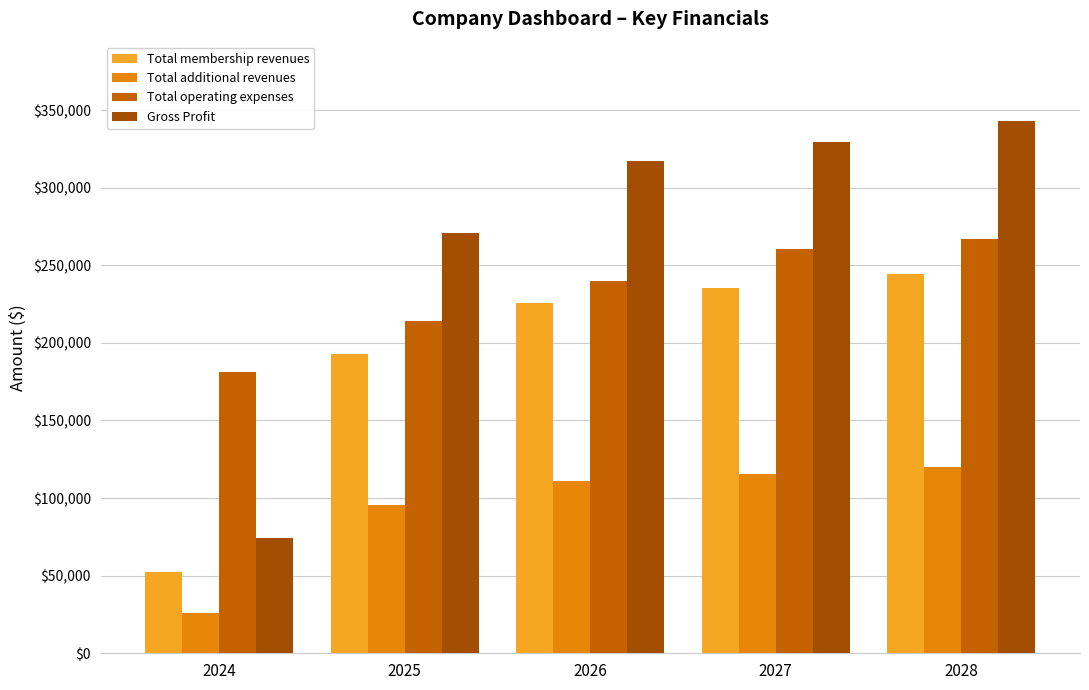

Reading left to right, what are all the values shown in this chart?

Total membership revenues: 52676.5	193065.9	226011.1	235051.6	244453.6
Total additional revenues: 26018.6	95227.2	111323.0	115623.2	120090.8
Total operating expenses: 181235.8	213830.2	240187.0	260420.6	267087.9
Gross Profit: 73973.4	270995.5	317094.1	329634.3	342671.8